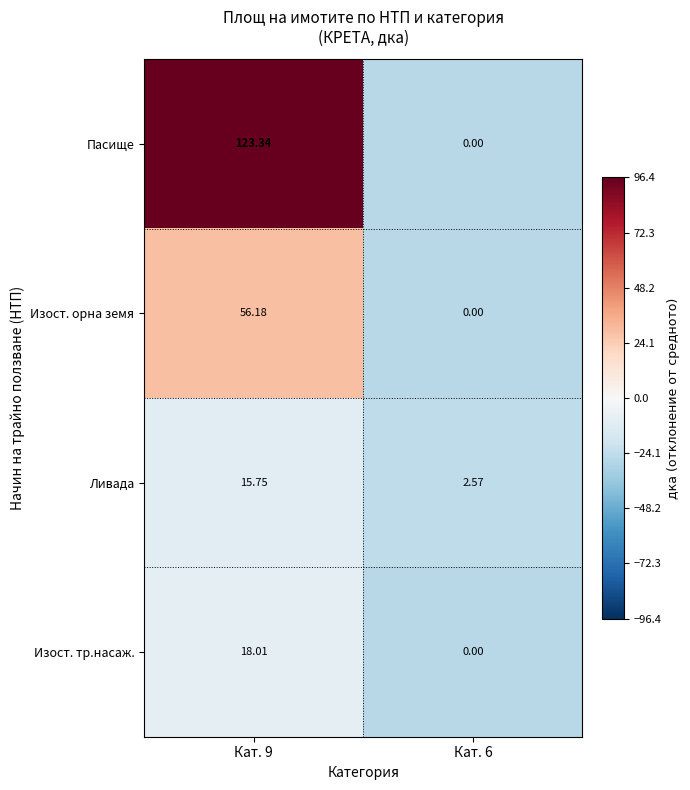

At how many categories does at least one series exceed 12?

1